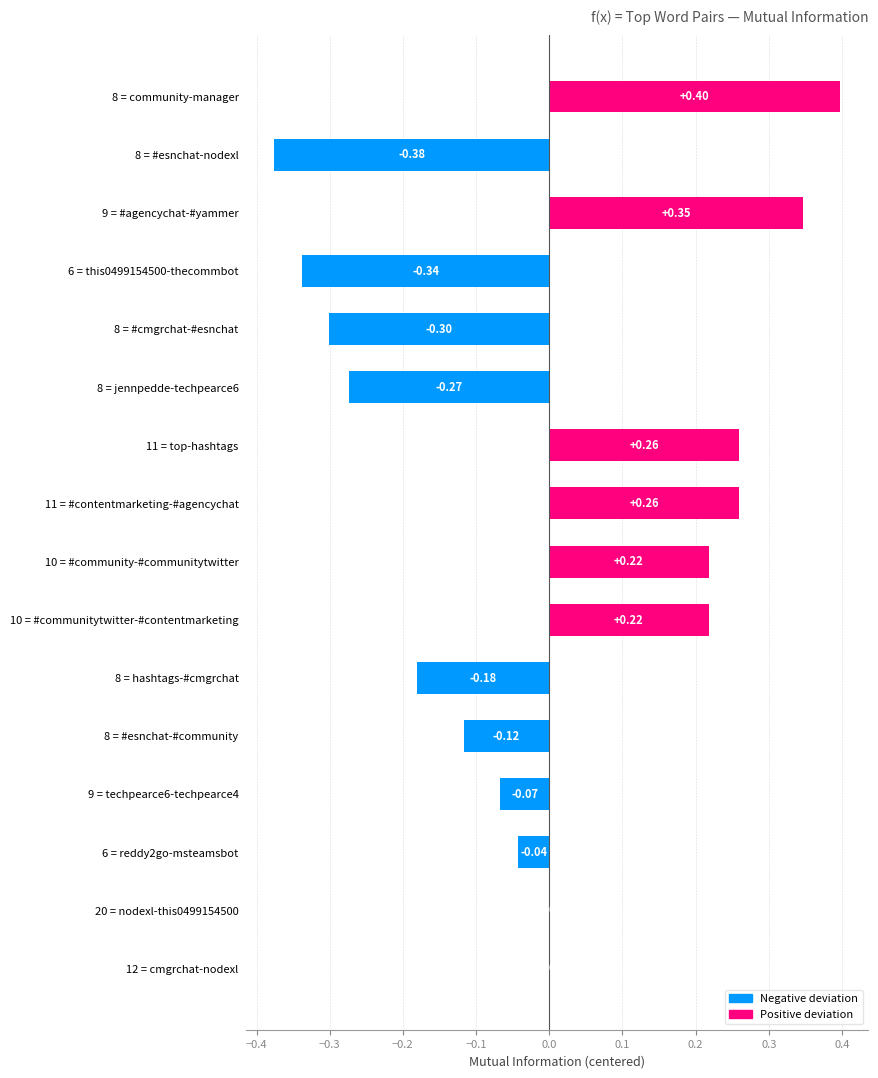

What is the sum of the values at 6 = this0499154500-thecommbot and 8 = #esnchat-#community?

-0.5